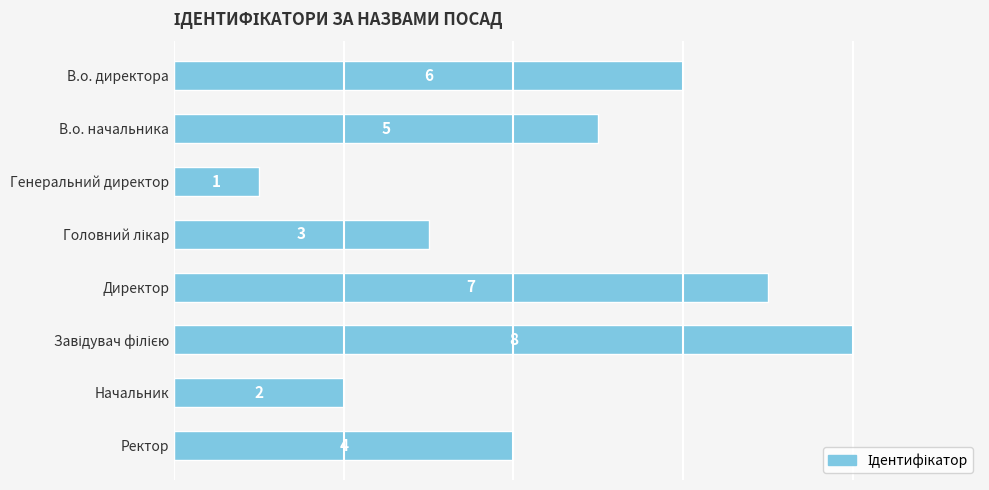

What is the maximum value shown in the chart?

8